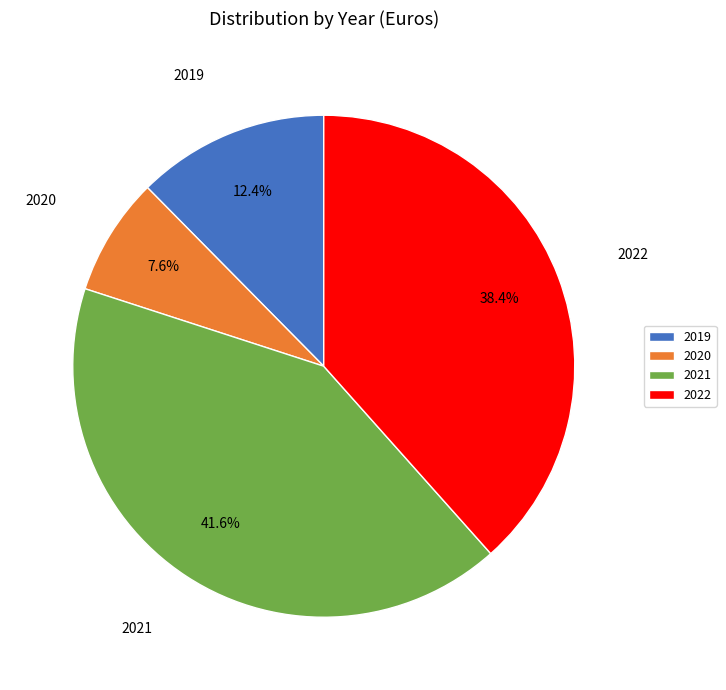

What percentage is the 2020 slice, to the nearest percent?

8%